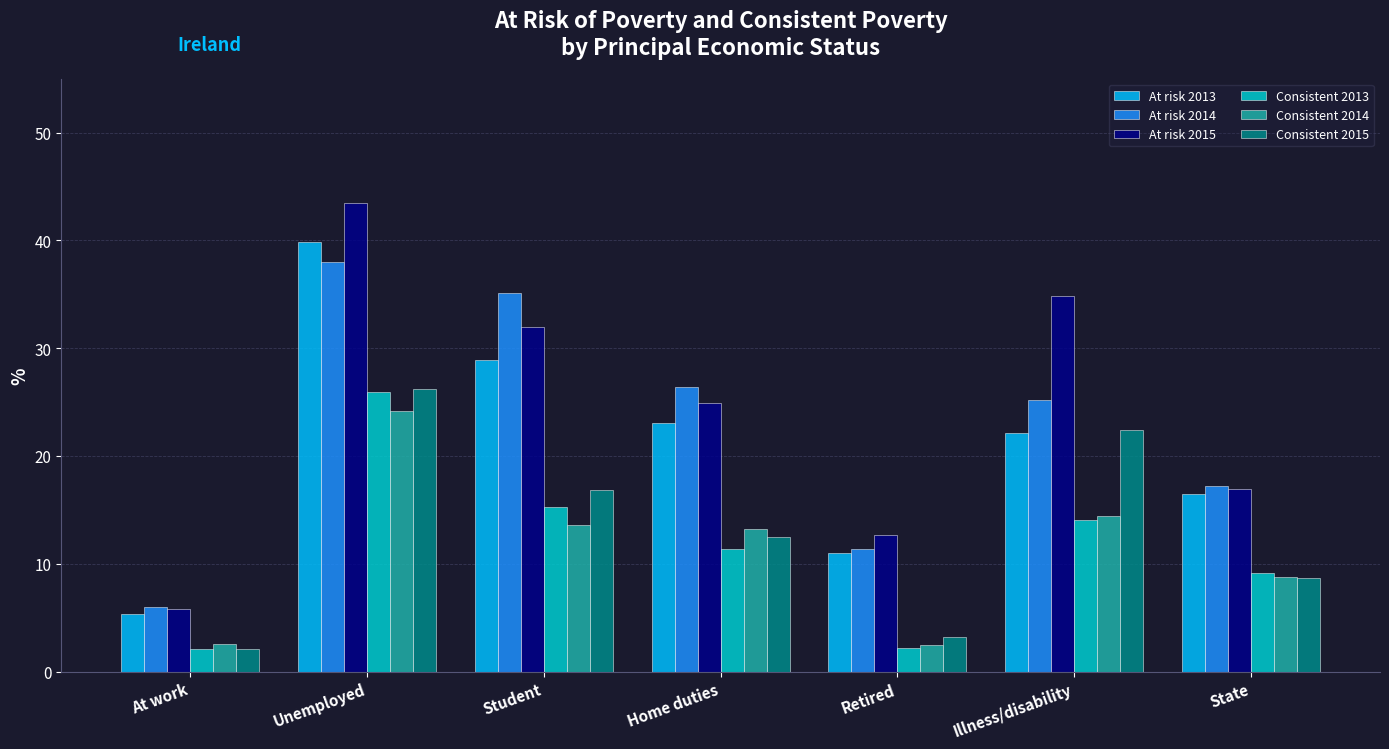

The At risk 2013 series shows 16.5 at State. True or false?

True